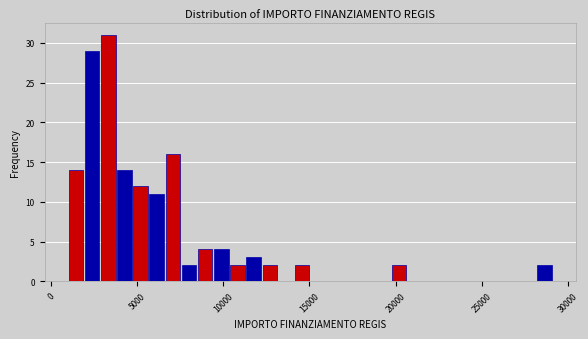

Around what value on the x-axis is the tallest bar? Give the approximate position of its centre, as read against the axis.

3500